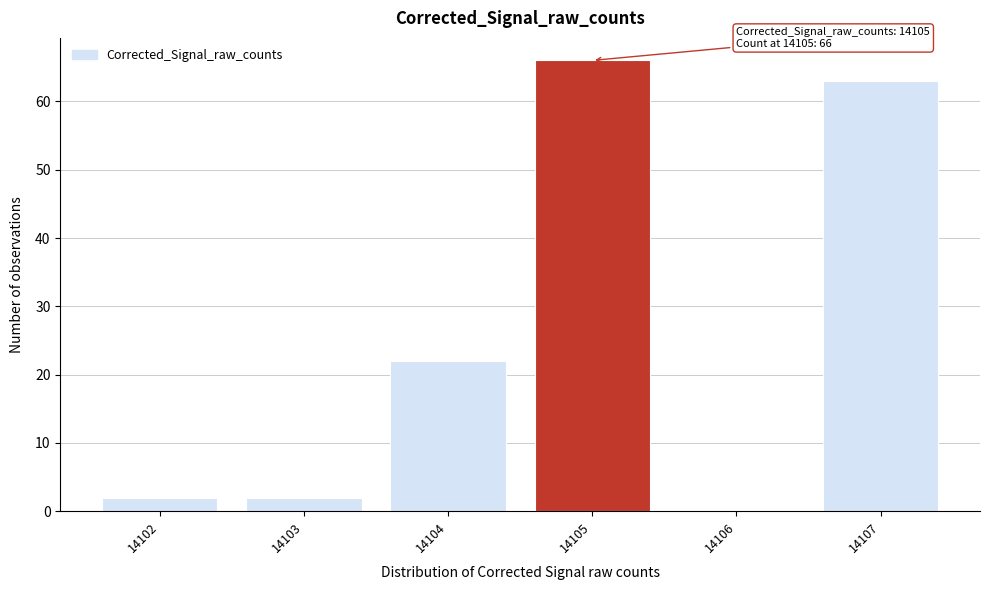

Which range on the x-axis has the tallest bar?

14104.5 to 14105.5